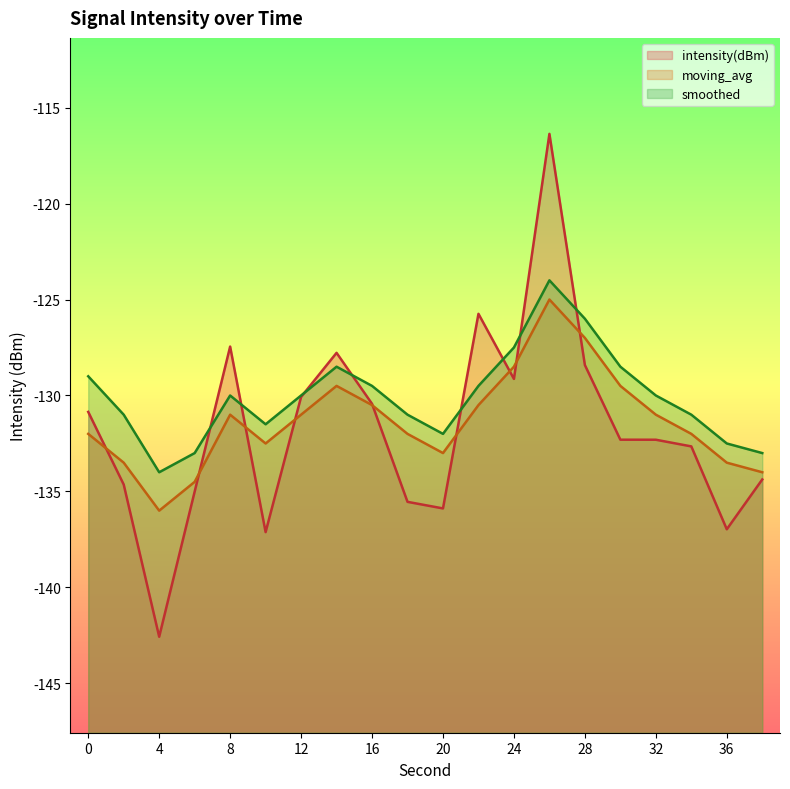

What is the difference between the highest and lowest values at 0?

3.0